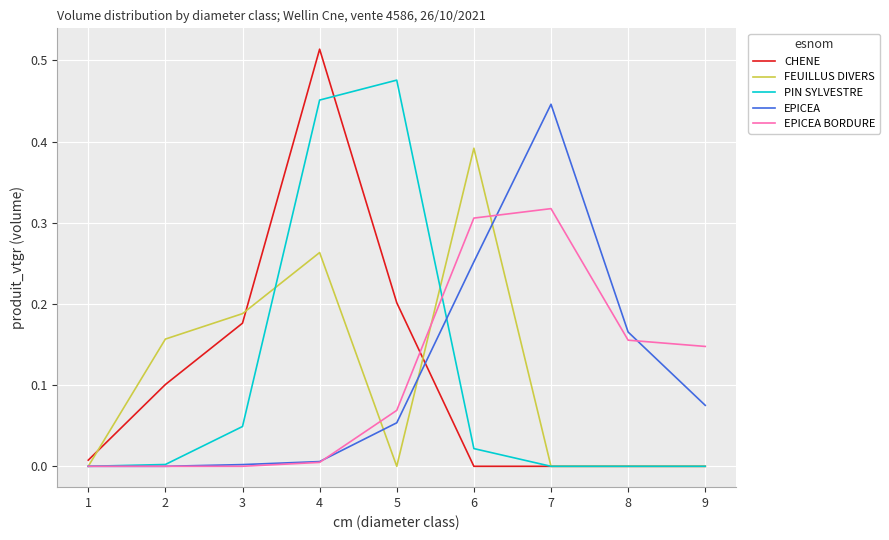

Does the chart display data point markers on the line(s)?

No